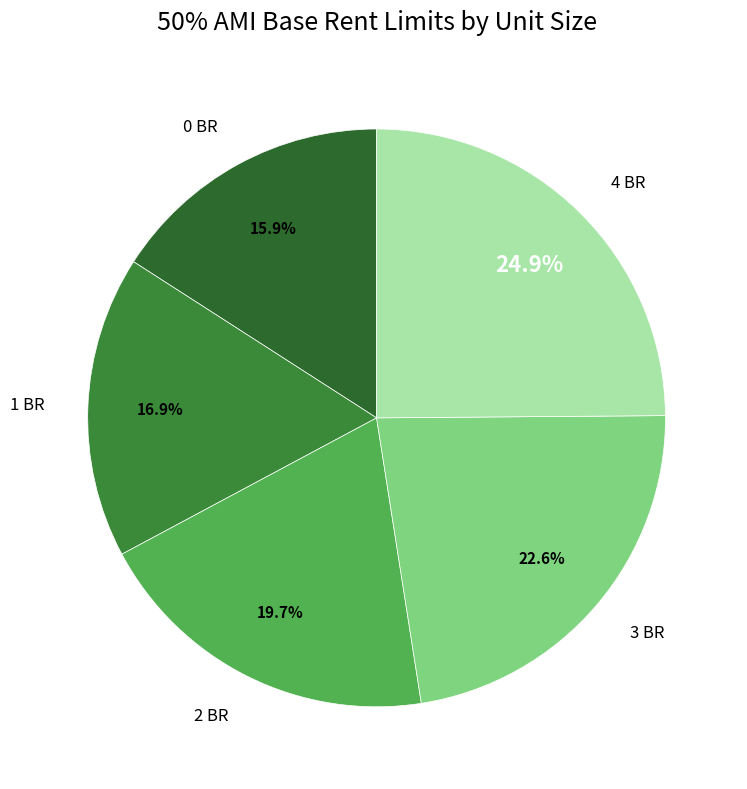

Which slice is the smallest?

0 BR